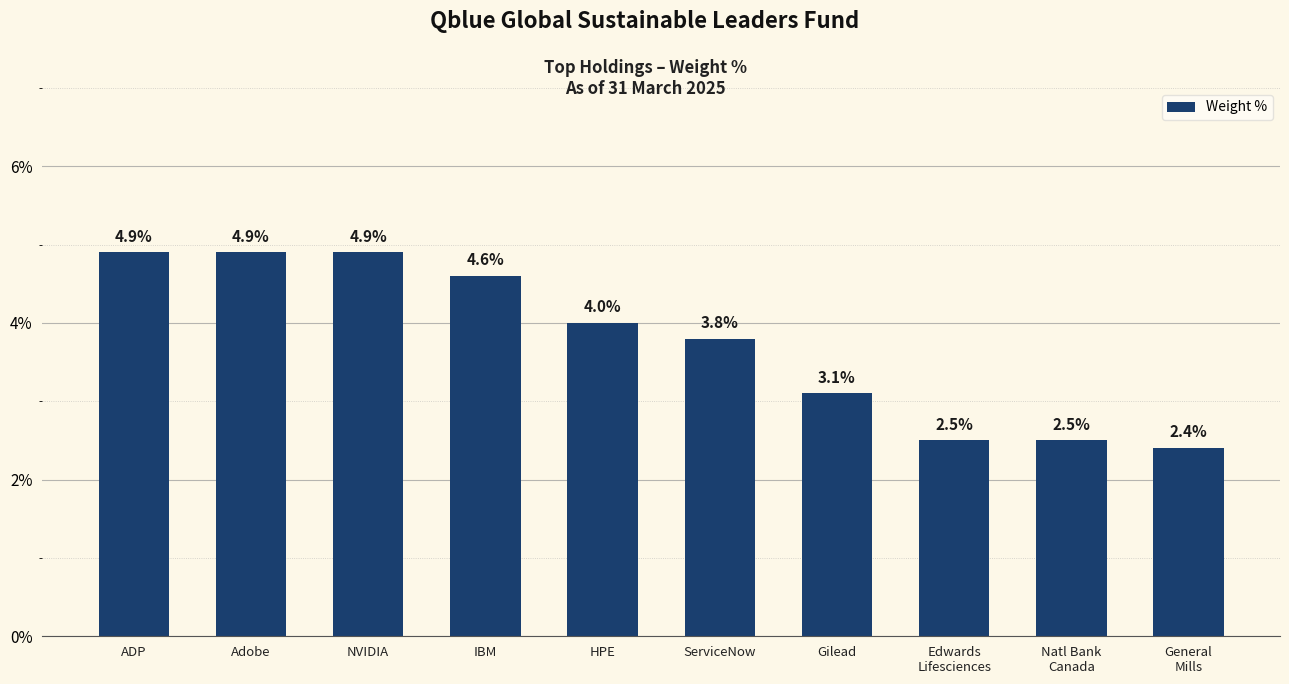

Are the bars grouped side by side (vs. stacked)?

No